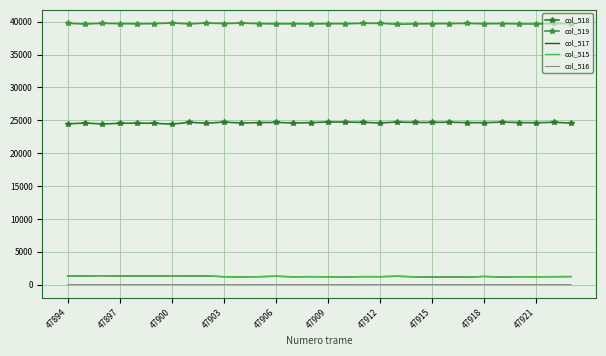

At which label does col_515 first exceed 1220?

47894